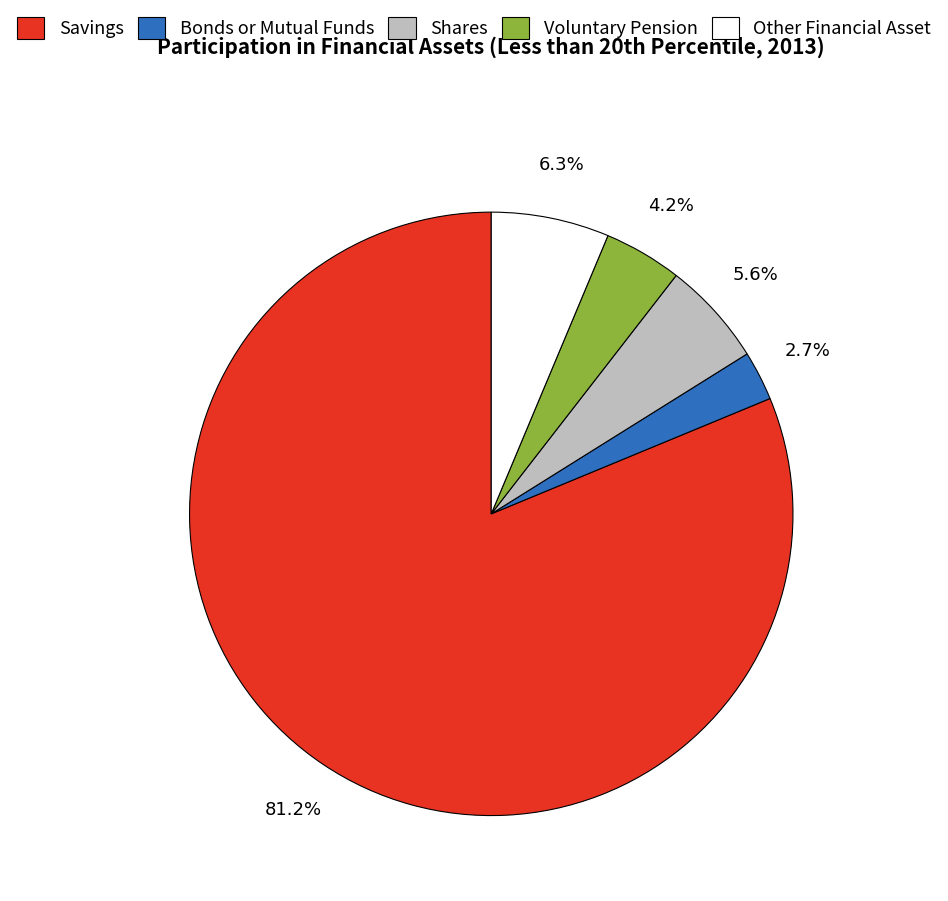

Which has a higher value, Other Financial Asset or Shares?

Other Financial Asset